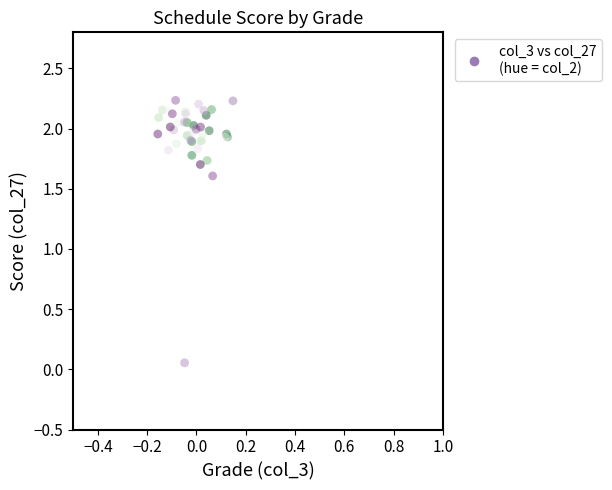

What Y value in the scatter plot is closest to 1?

1.6